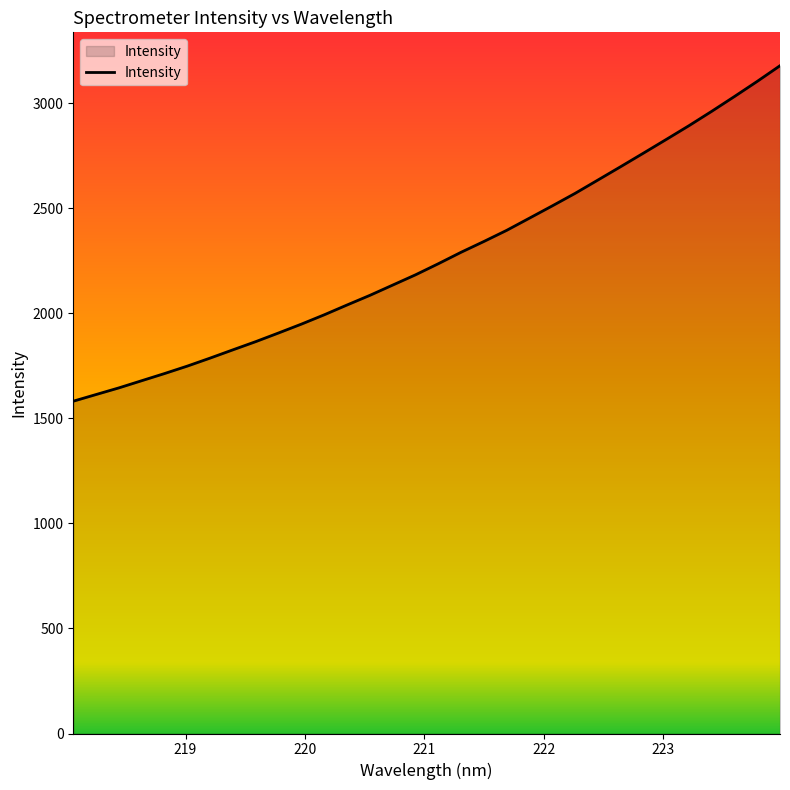

What is the smallest value displayed?

1581.3